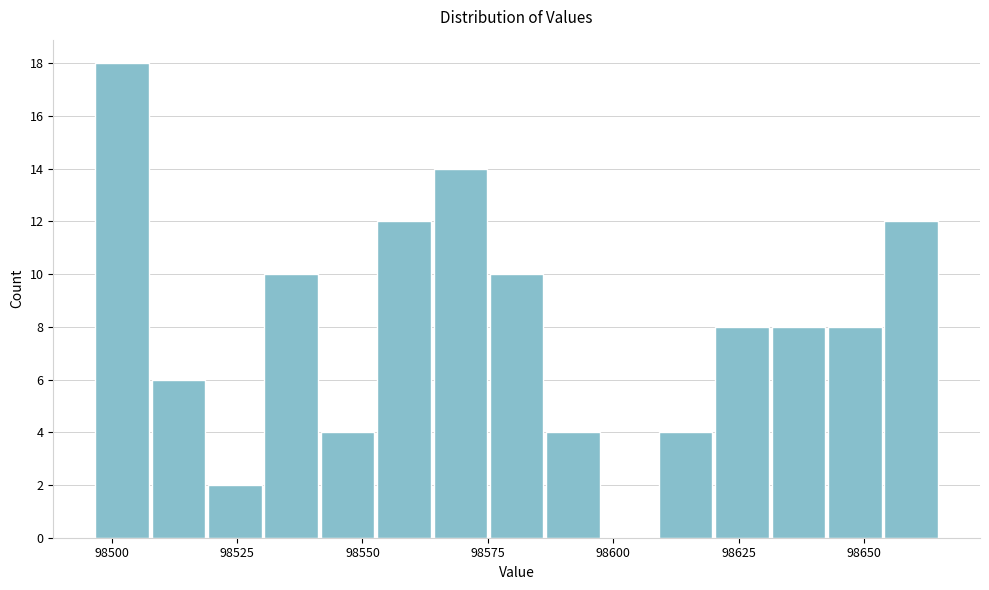

Around what value on the x-axis is the tallest bar? Give the approximate position of its centre, as read against the axis.

98500